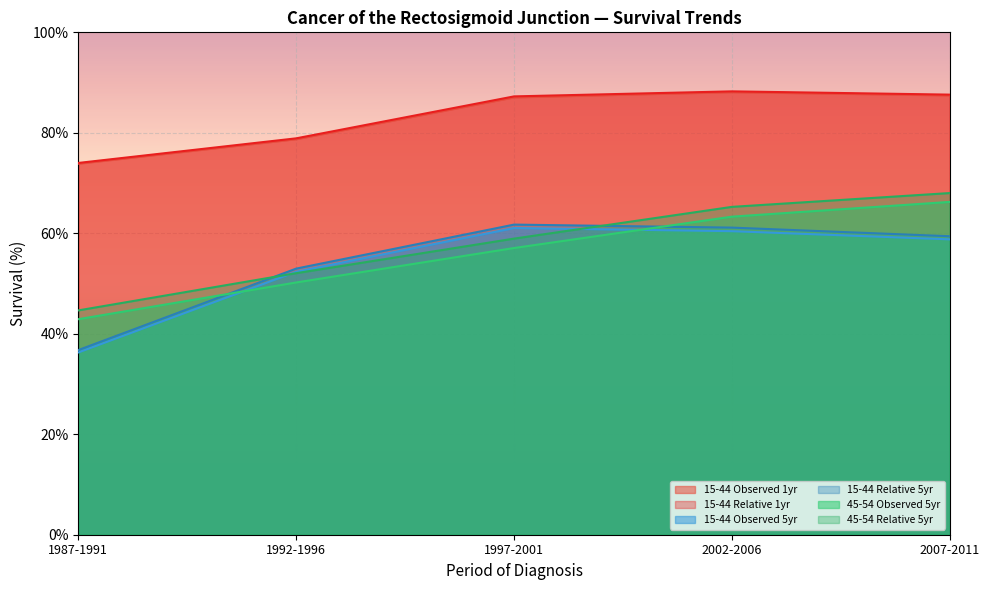

How many data points in 45-54 Relative 5yr are above 58?

3